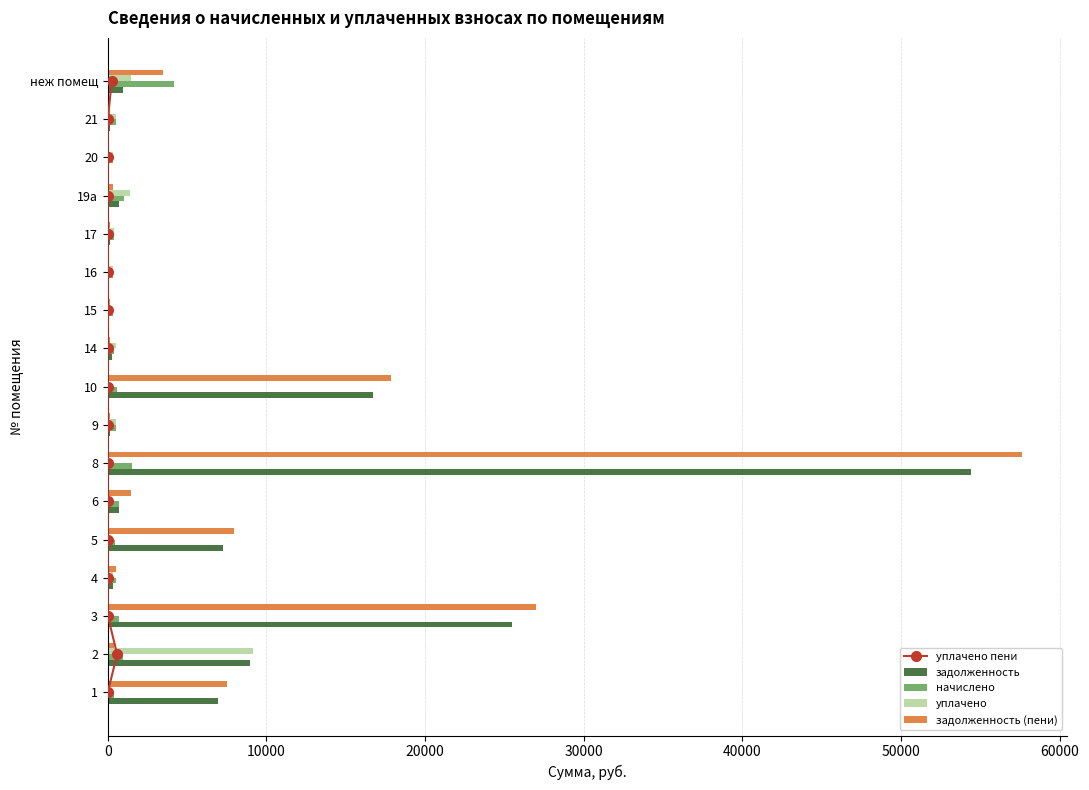

What is the sum of the уплачено values at 16 and 21?

828.4